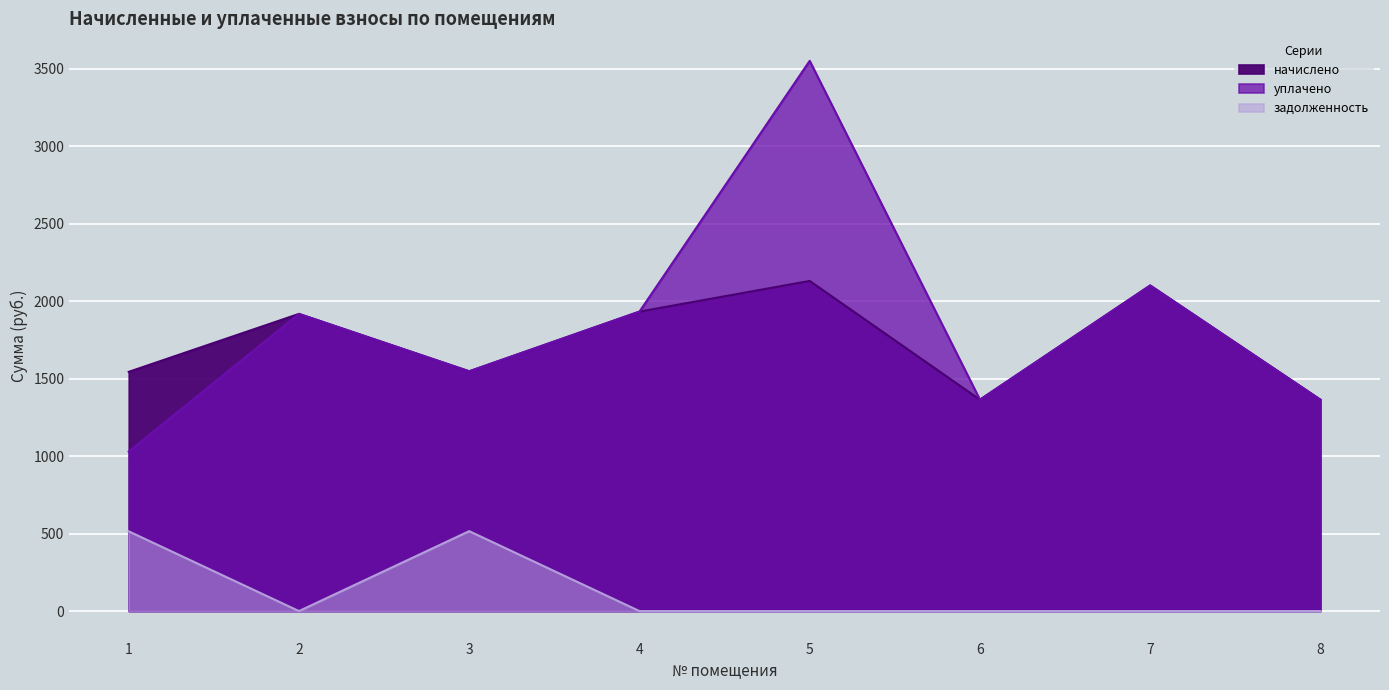

True or false: задолженность and начислено cross at least once.

False